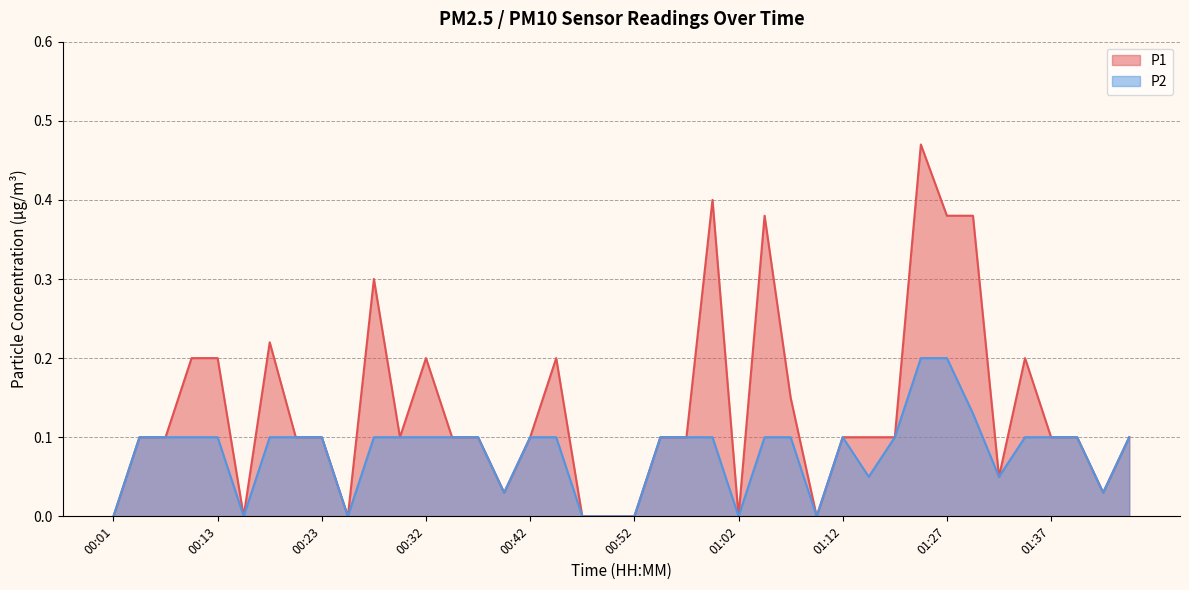

True or false: P1 and P2 intersect in this chart.

False